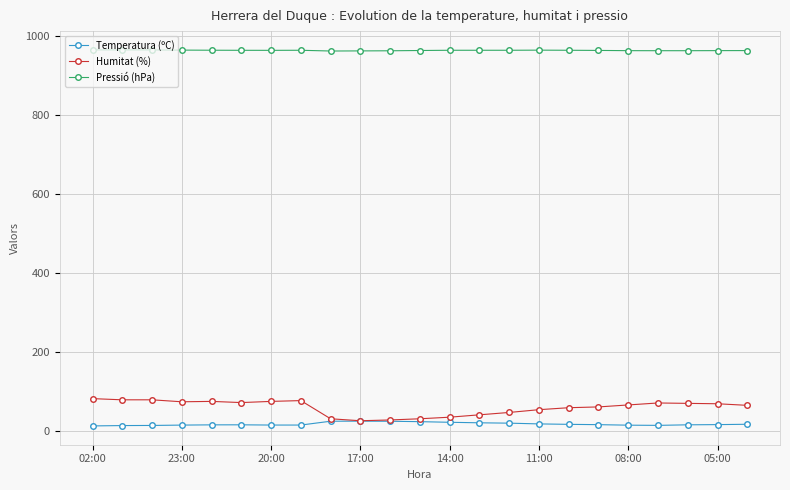

What is the difference between the maximum and minimum values in the Temperatura (ºC) series?

12.1